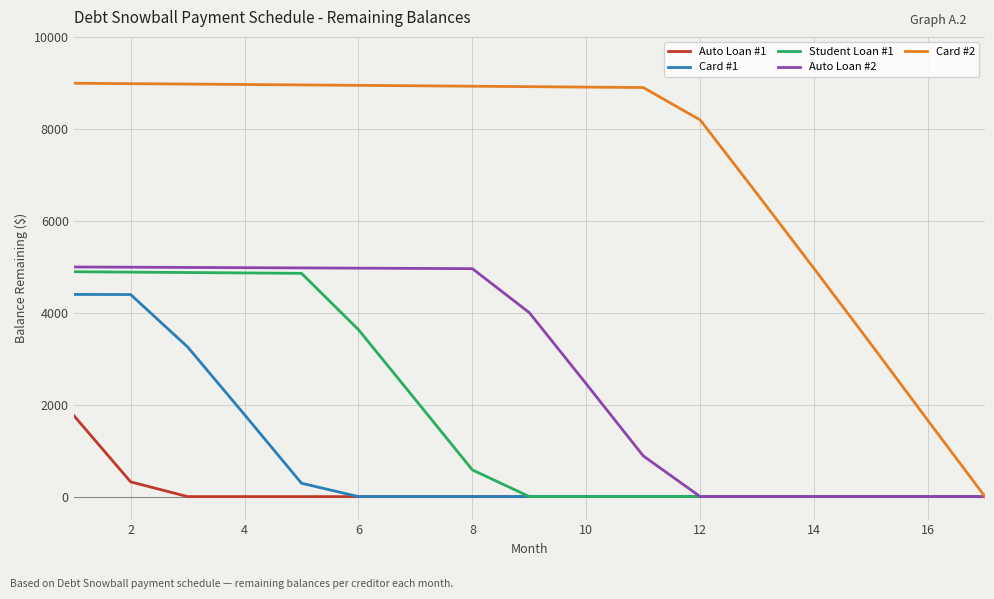

What is the highest value of the Card #1 series?

4397.7